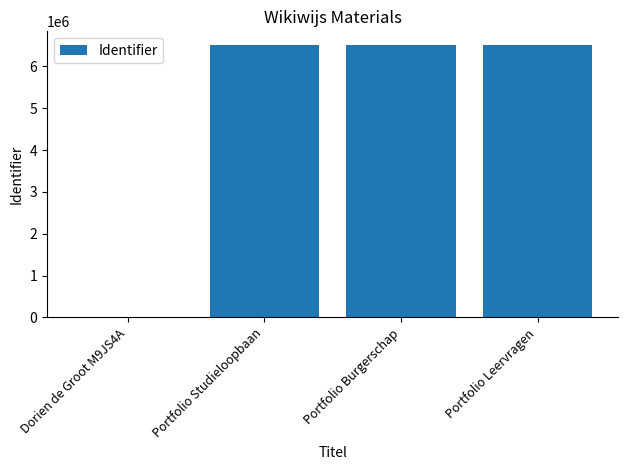

What is the ratio of the value at Portfolio Leervragen to the value at Portfolio Studieloopbaan?

1.0